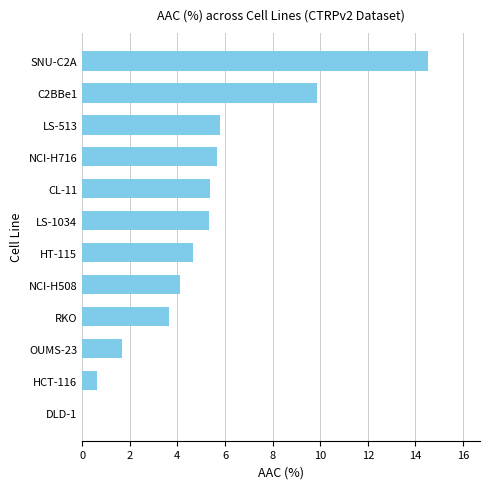

What is the sum of all values?

61.3